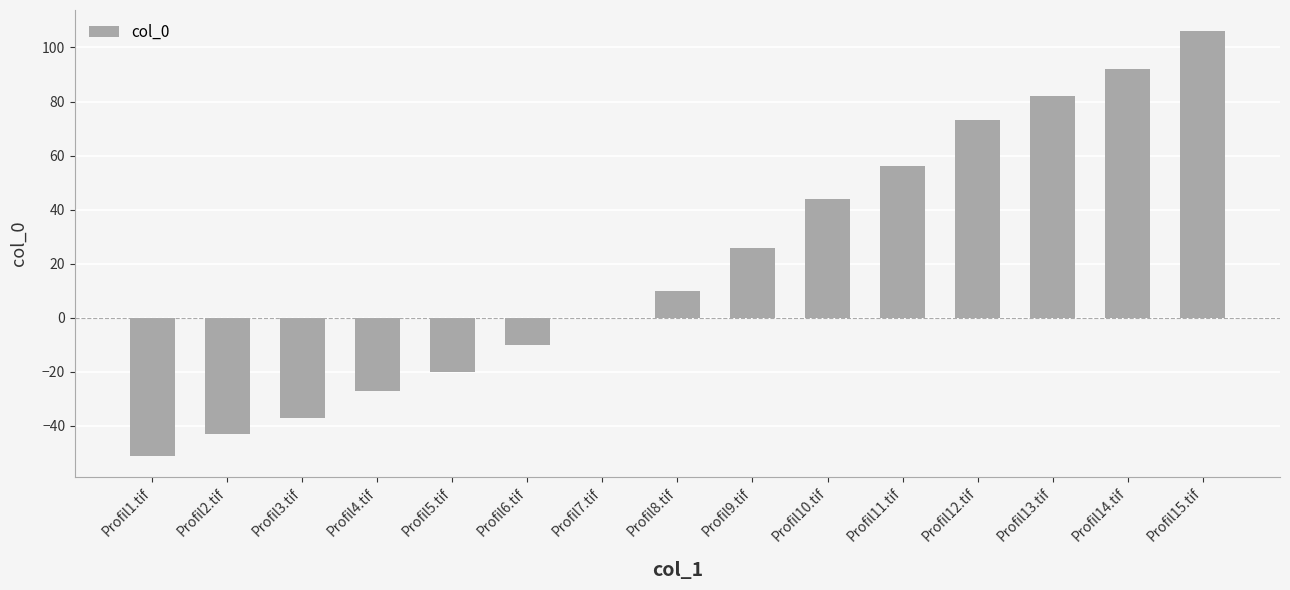

What is the change in value from Profil1.tif to Profil7.tif?

+51